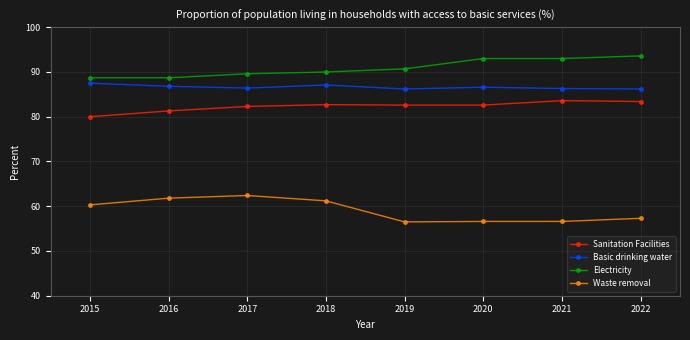

True or false: Basic drinking water and Waste removal intersect in this chart.

False